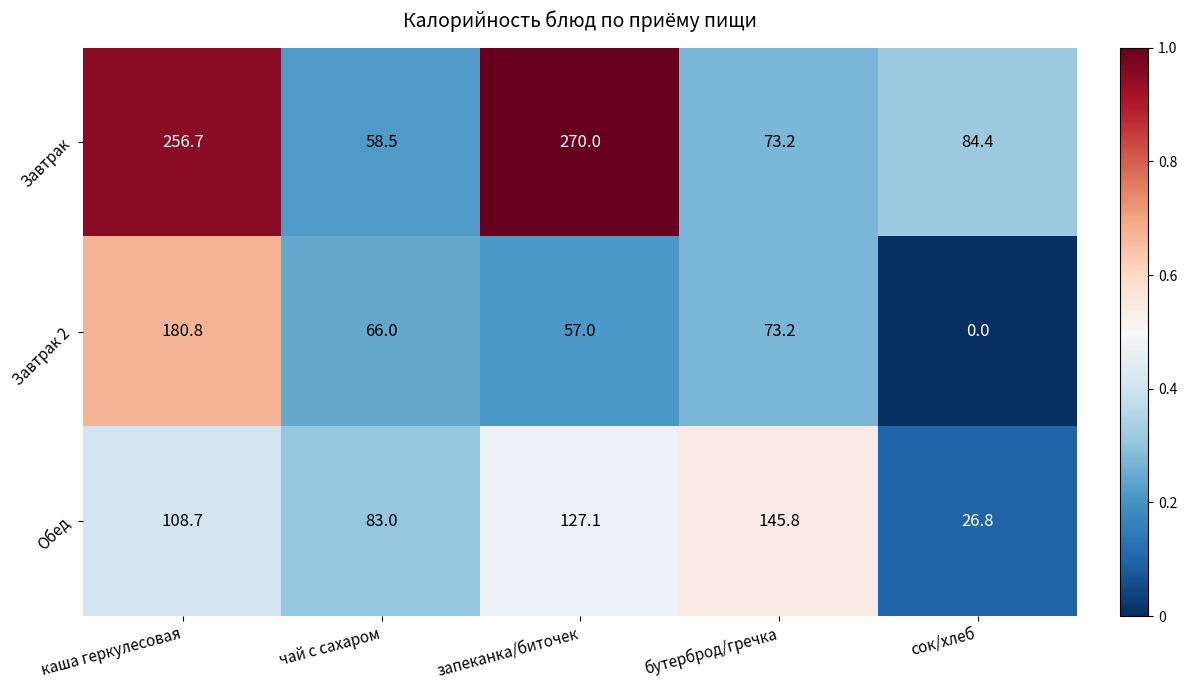

Is it true that Завтрак 2 equals 66.0 at чай с сахаром?

True